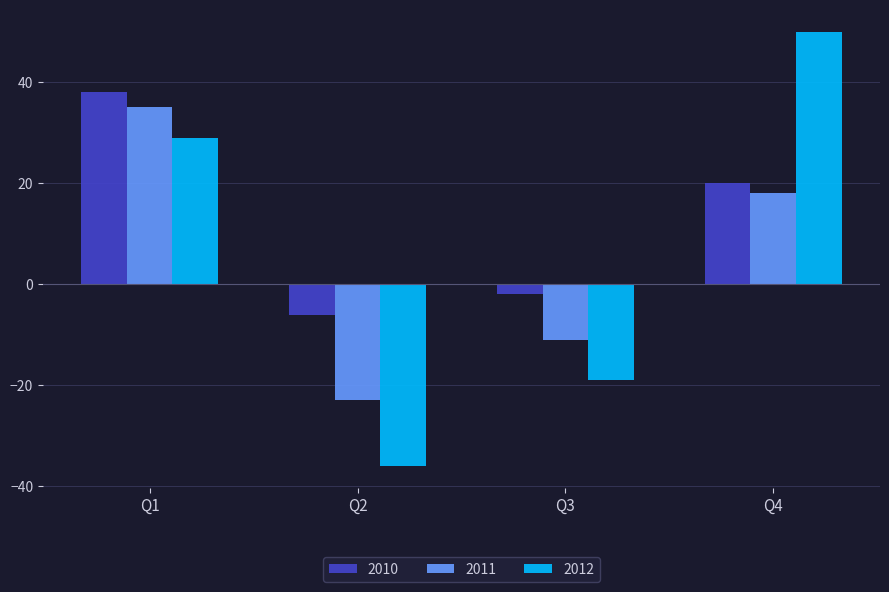

Which series has the largest total across all categories?

2010